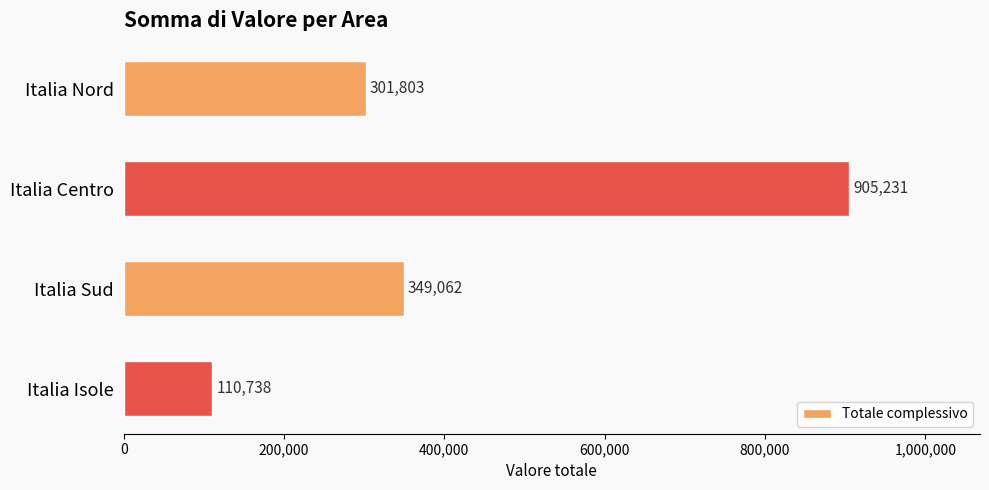

The chart shows a value of 110738 at Italia Isole. True or false?

True